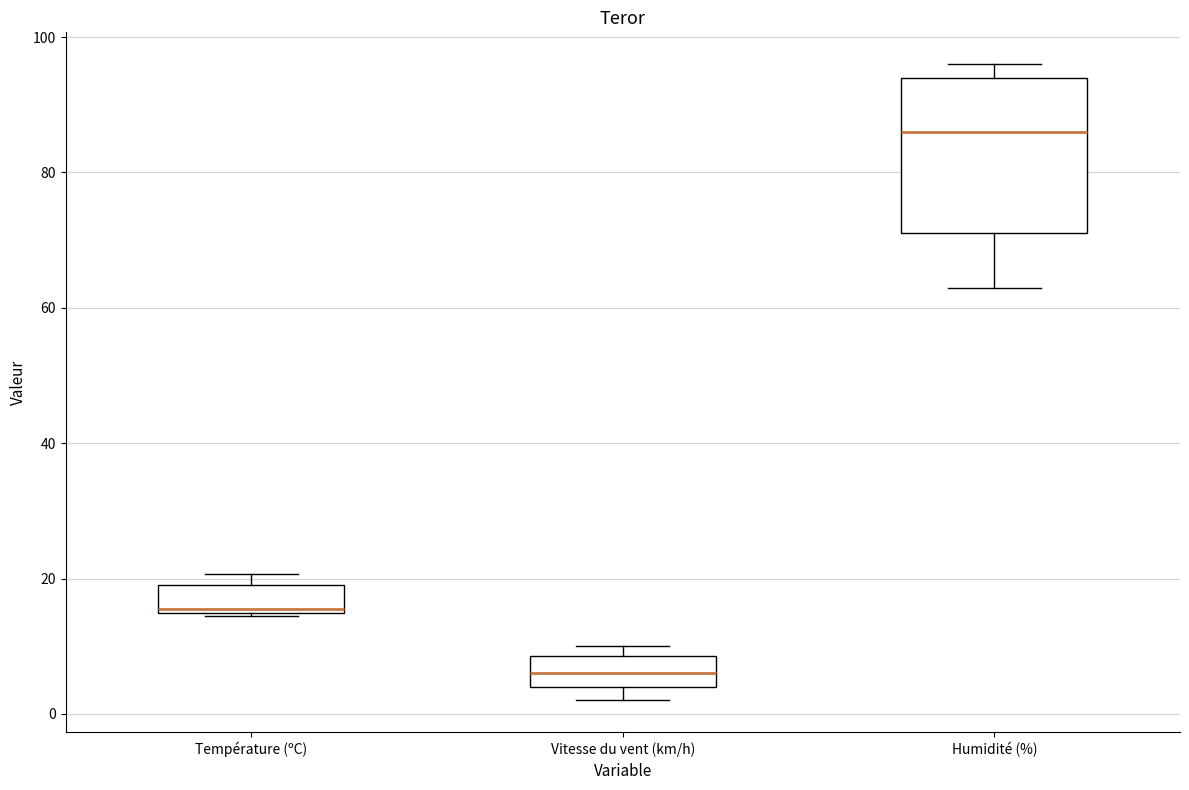

Reading left to right, transcribe this box plot: for each box, give where its median line is, the range the box spans, and where its two whiskers end, as read against the y-axis. The values are not printed on the chart, so give them approximately, as read against the axis.

Température (ºC): median 16, box 14 to 20, whiskers 14 to 20 (just above the box's upper edge)
Vitesse du vent (km/h): median 6, box 4 to 8, whiskers 2 to 10
Humidité (%): median 86, box 72 to 94, whiskers 64 to 96